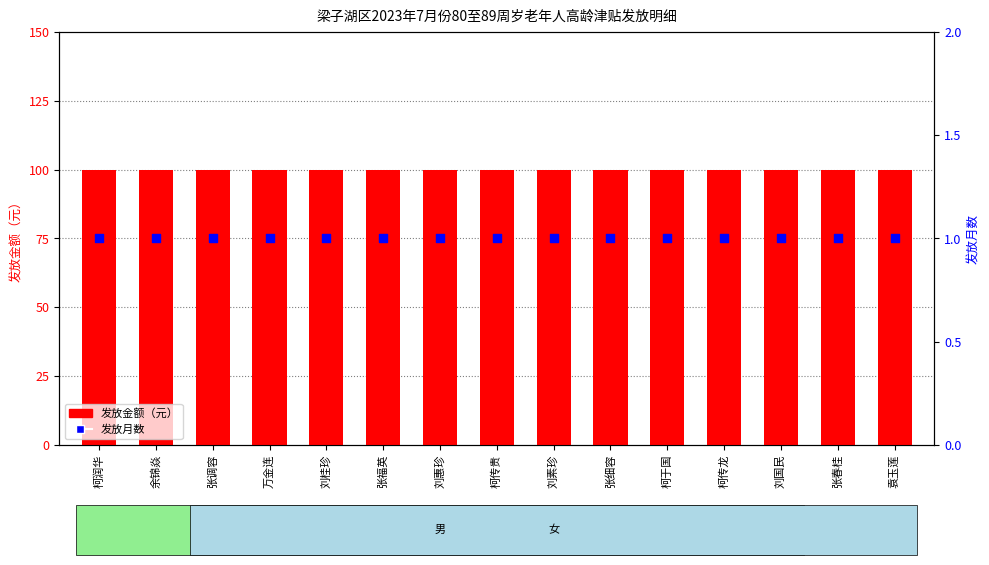

At which category is the sum across all series the highest?

柯润华